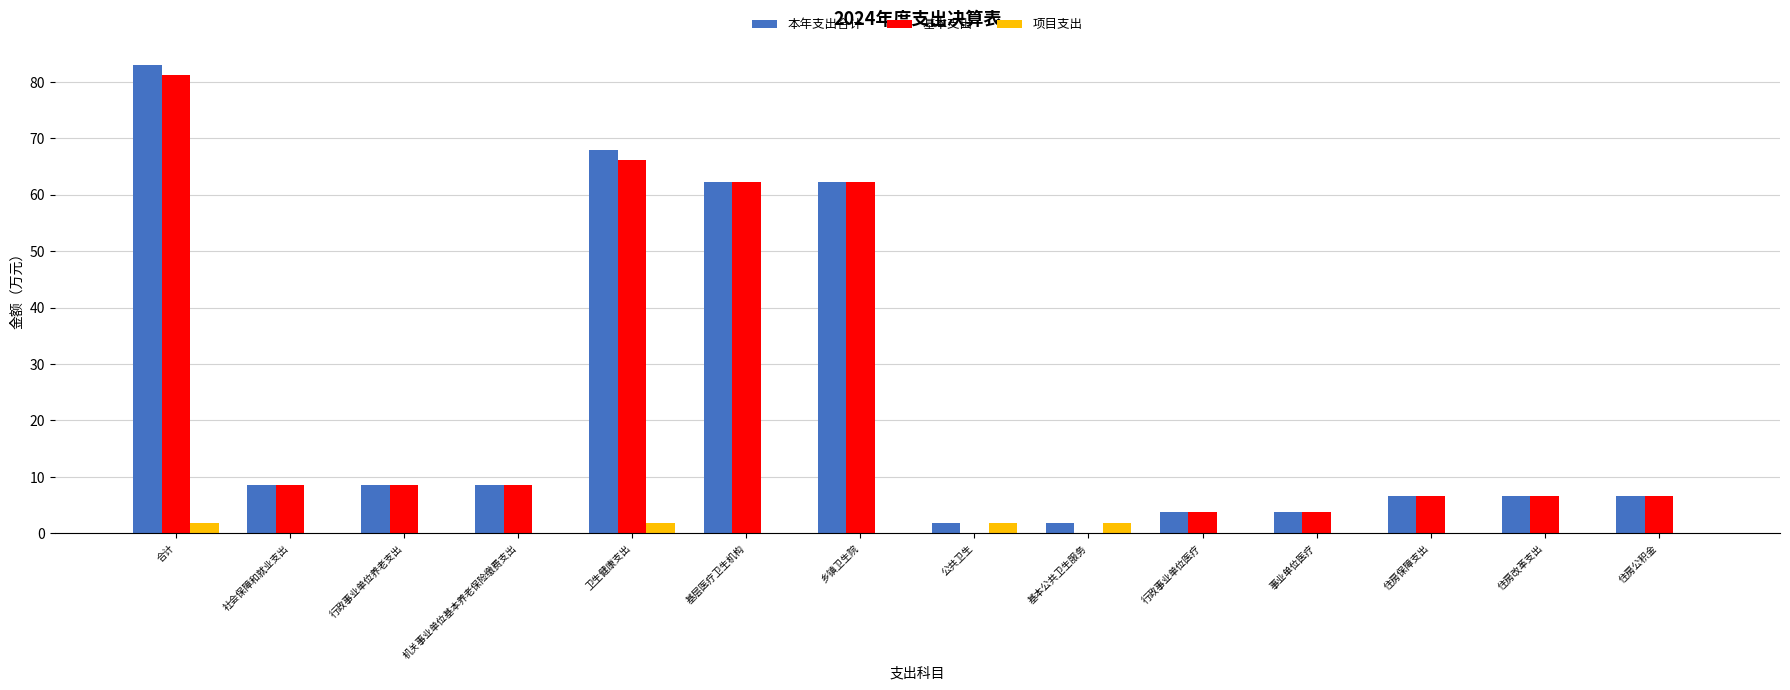

What is the total value across all series at 合计?

166.0